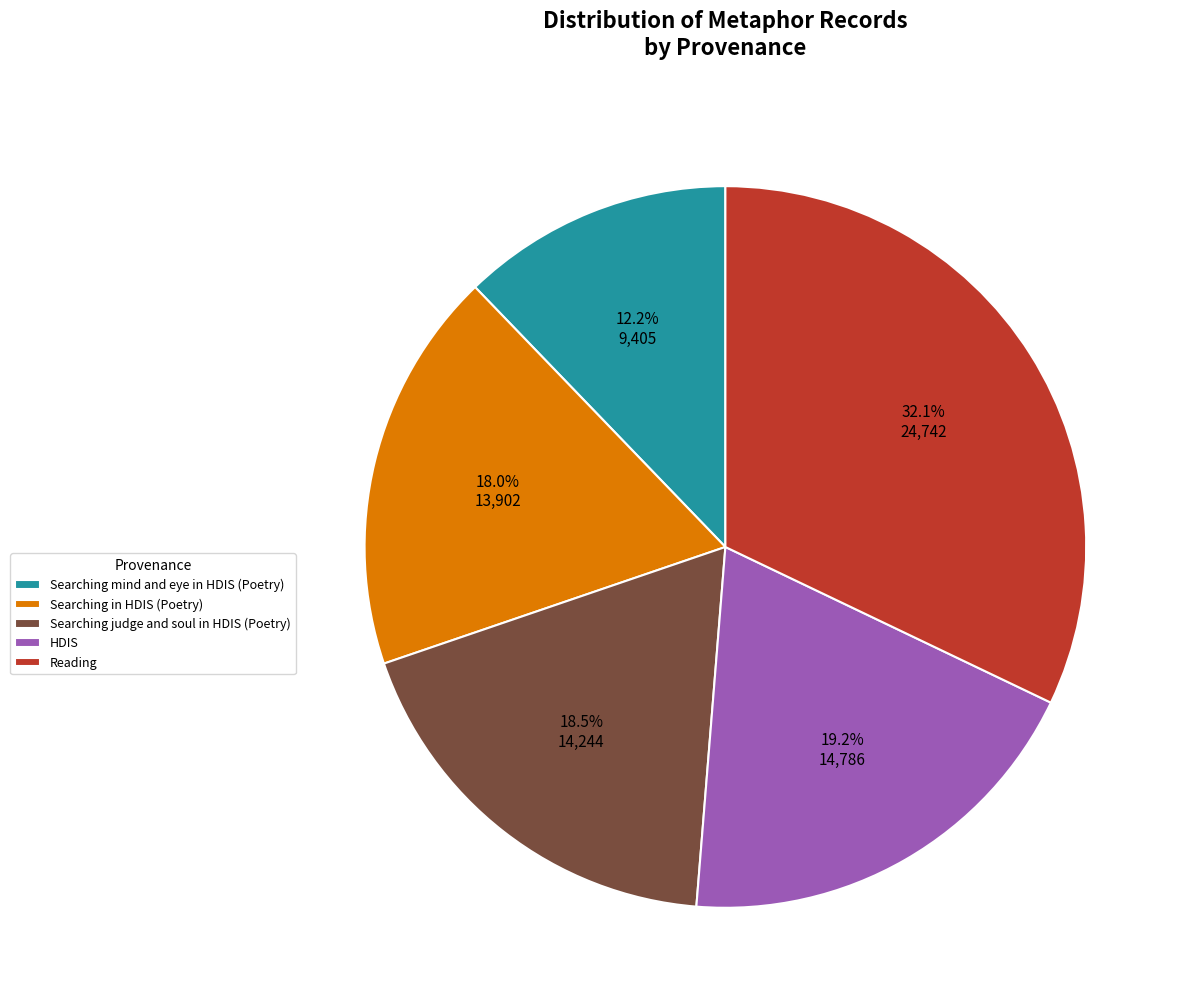

True or false: Searching judge and soul in HDIS (Poetry) accounts for 18% of the total.

True